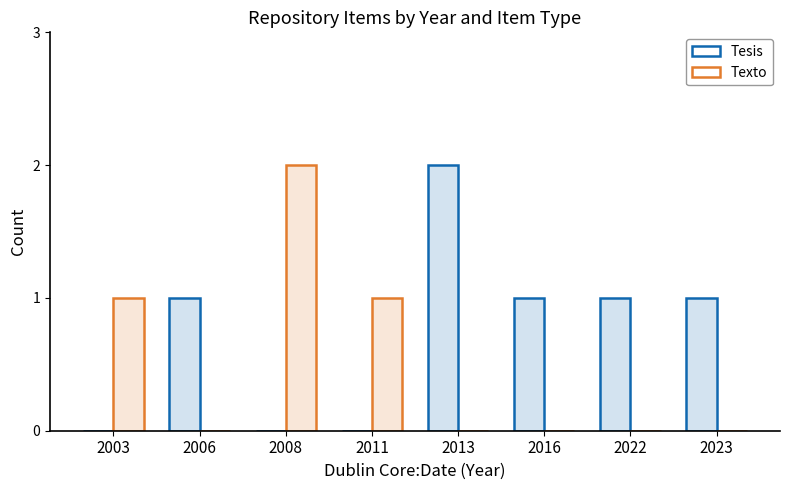

How many bars are there in each group?

2